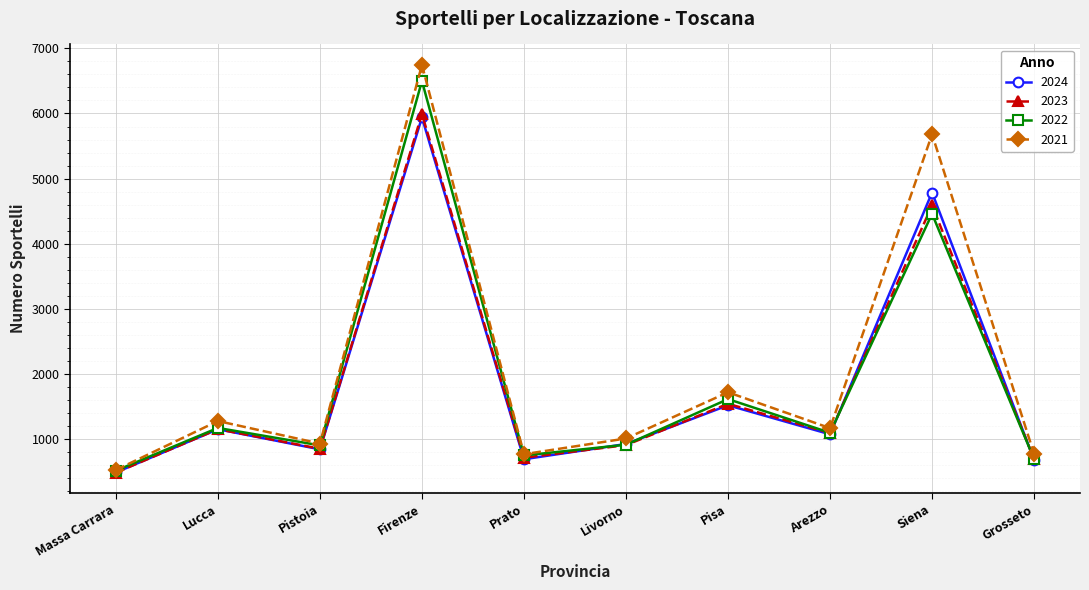

At Siena, list the series in order from smallest to largest.

2022, 2023, 2024, 2021